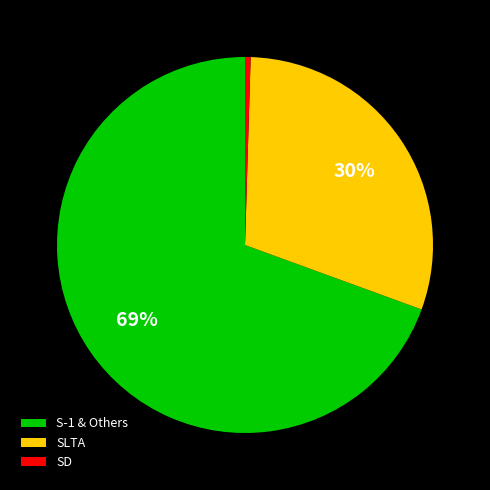

Which category has the biggest portion of the pie?

S-1 & Others